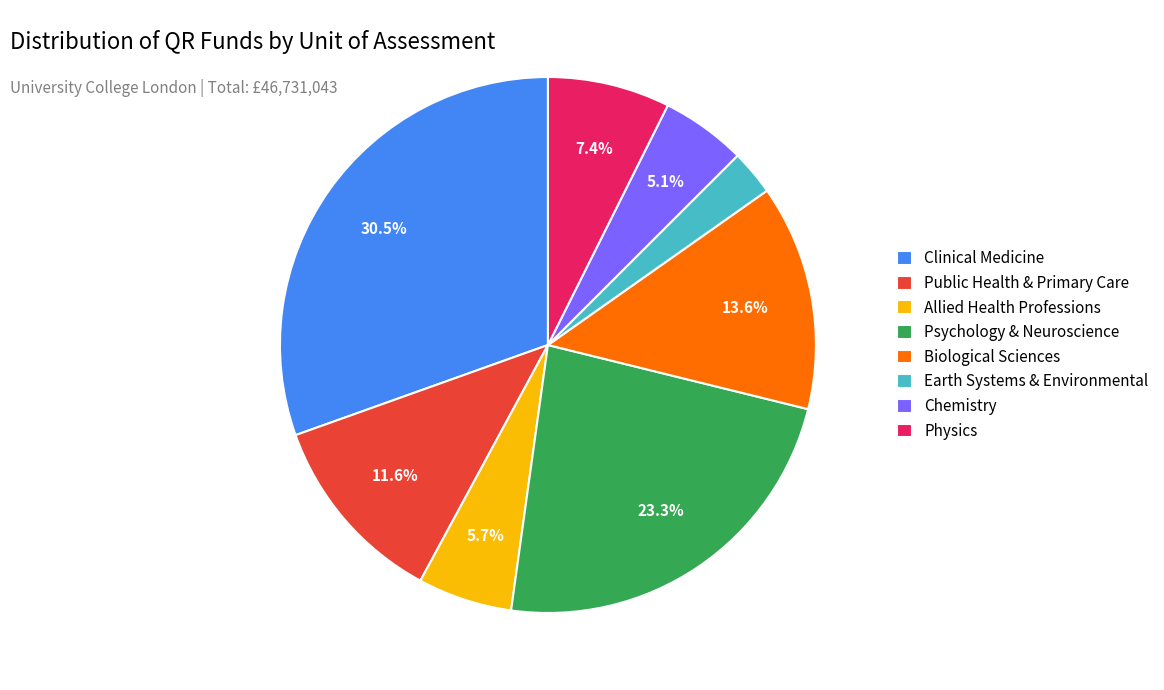

What portion of the pie excludes Biological Sciences?

86.4%